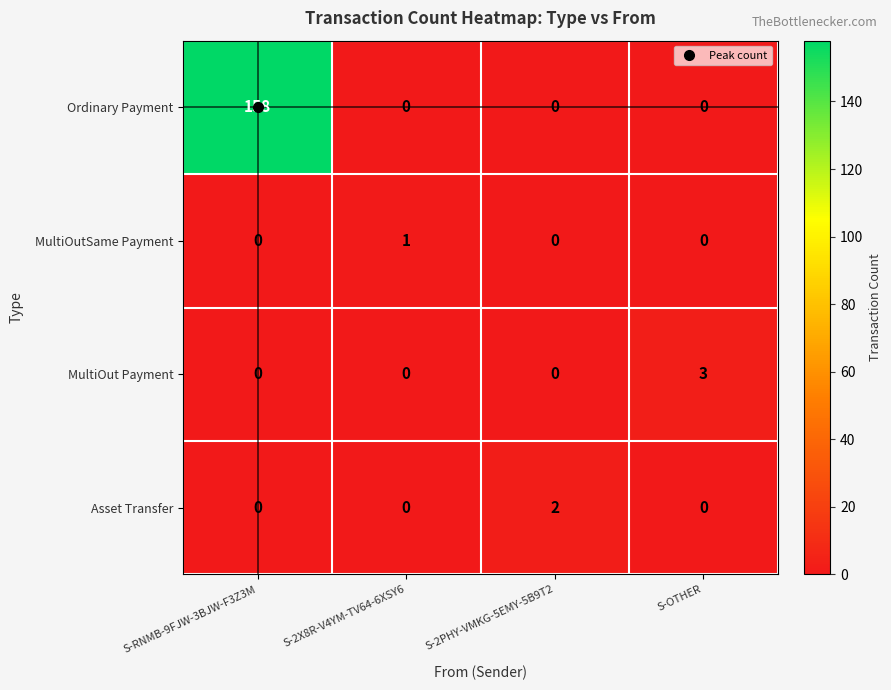

Between S-RNMB-9FJW-3BJW-F3Z3M and S-2PHY-VMKG-5EMY-5B9T2, which series saw the biggest shift?

Ordinary Payment